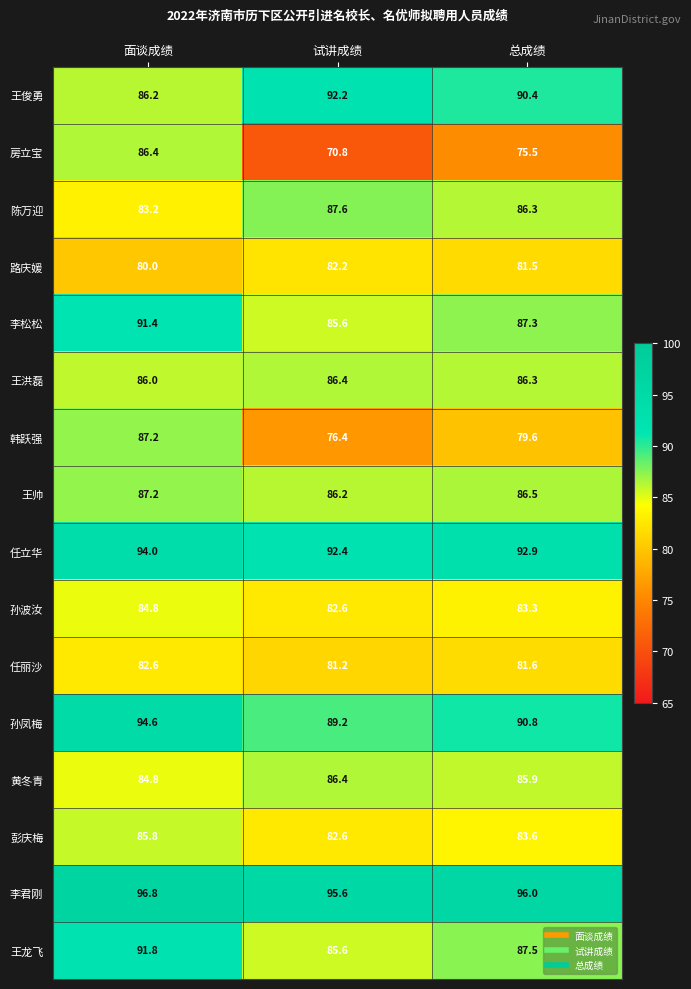

Which series has the largest range (max minus min)?

房立宝